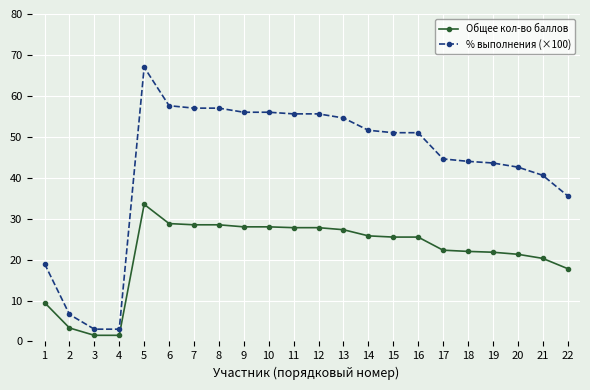

At which label does Общее кол-во баллов reach its peak?

5